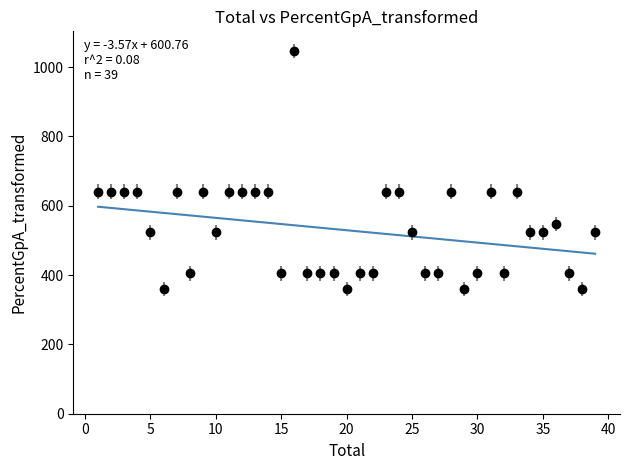

What is the minimum value shown in the chart?

360.0